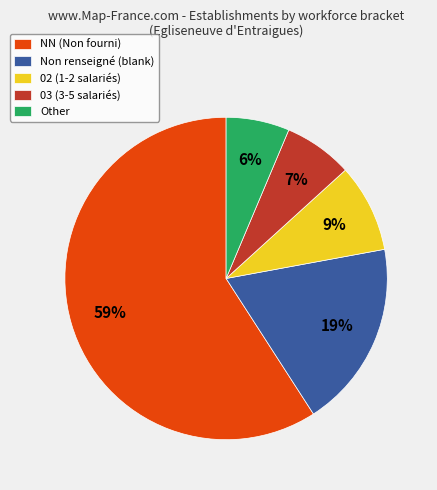

Rank the categories by value from highest to lowest.

NN (Non fourni), Non renseigné (blank), 02 (1-2 salariés), 03 (3-5 salariés), Other